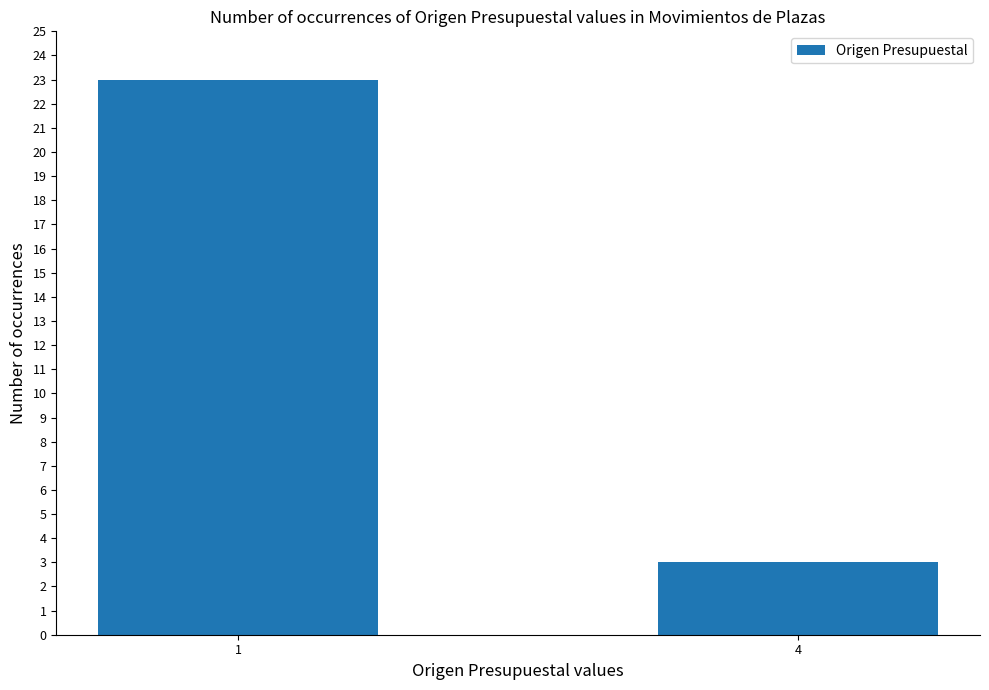

What is the change in value from 1 to 4?

-20